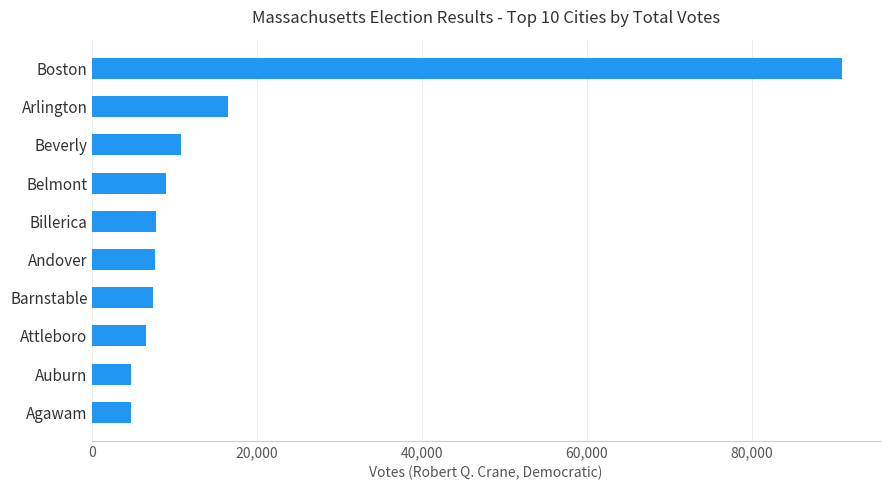

How many data points are less than 7681?

5